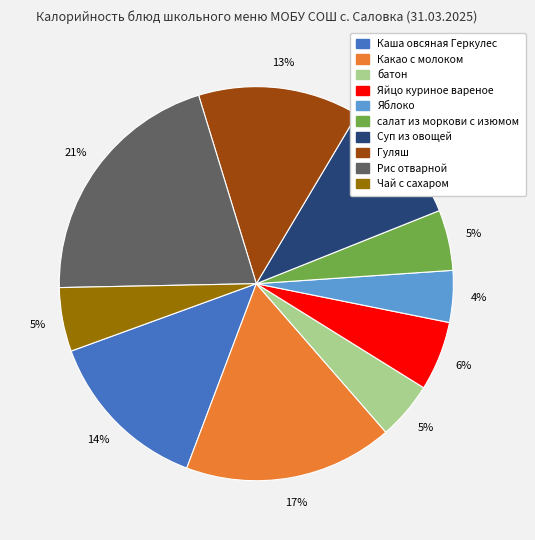

Between Яблоко and Какао с молоком, which is larger?

Какао с молоком